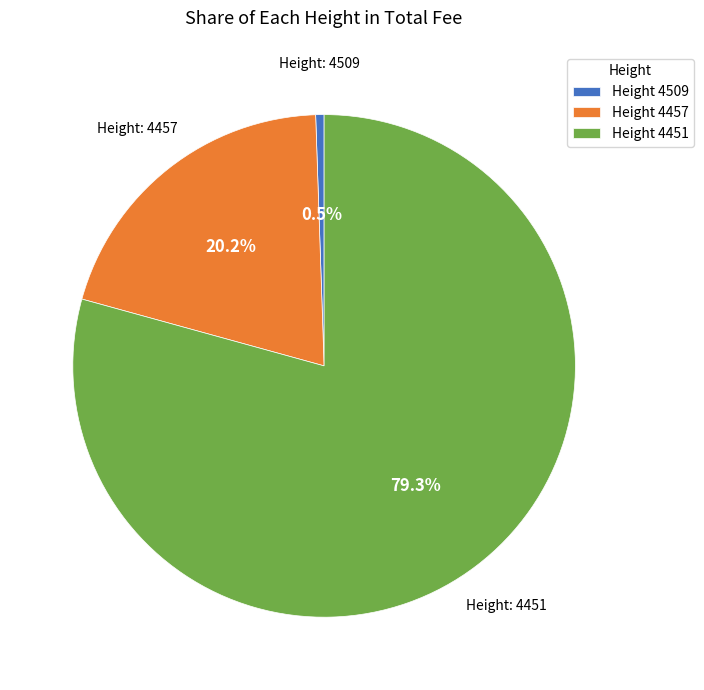

How many slices are in this pie chart?

3